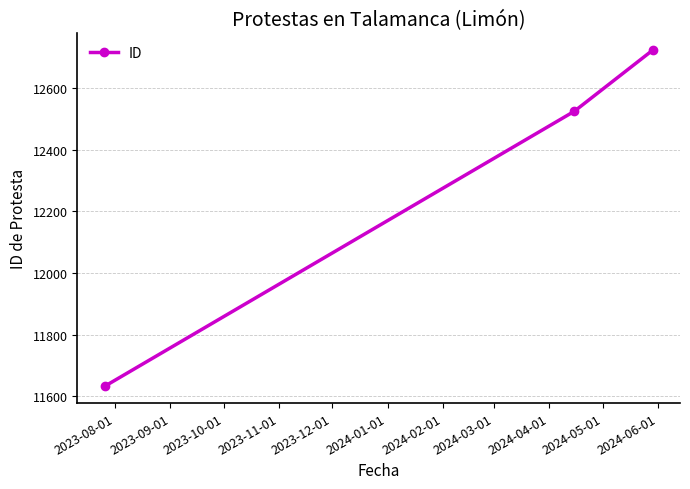

Count the values in the range 11633 to 12723.

3